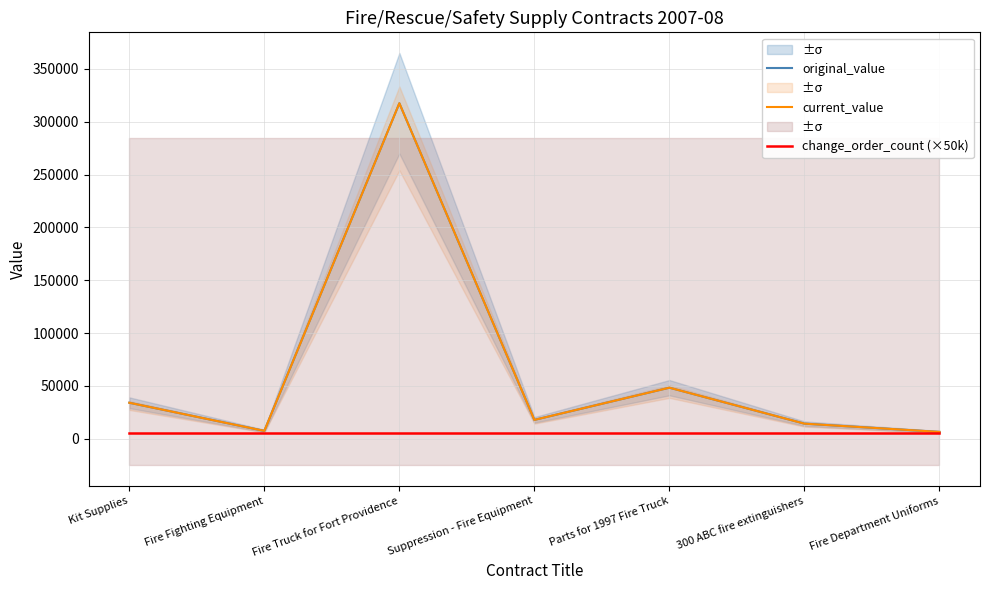

Which category has the lowest value across all series?

Kit Supplies